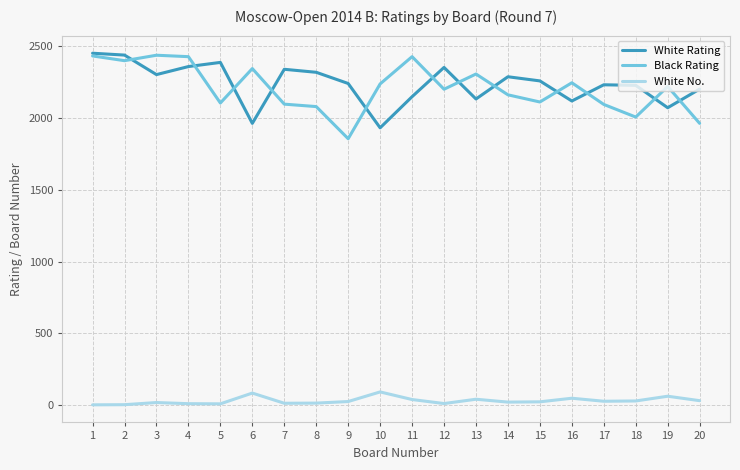

The White Rating series shows 2340 at 7. True or false?

True